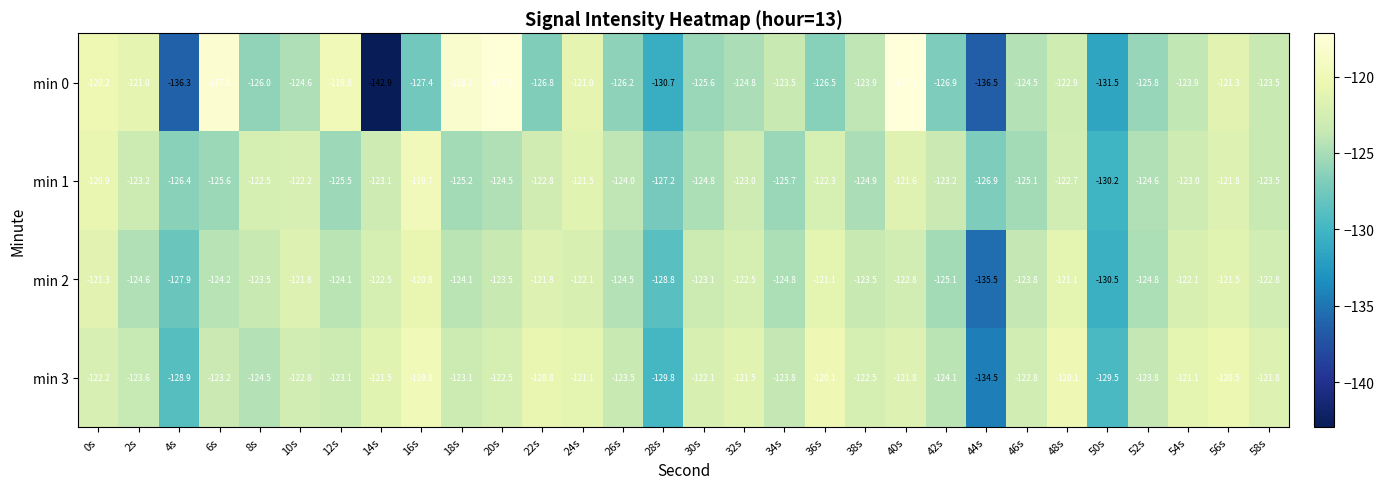

Rank the series by their maximum value, from highest to lowest.

min 0, min 1, min 3, min 2